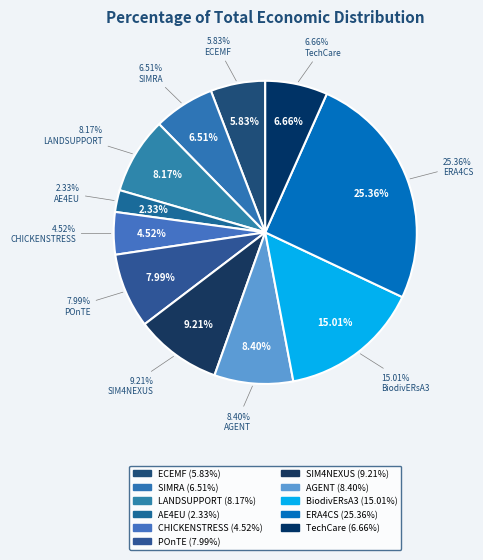

How much of the chart is everything except SIMRA?

93.5%